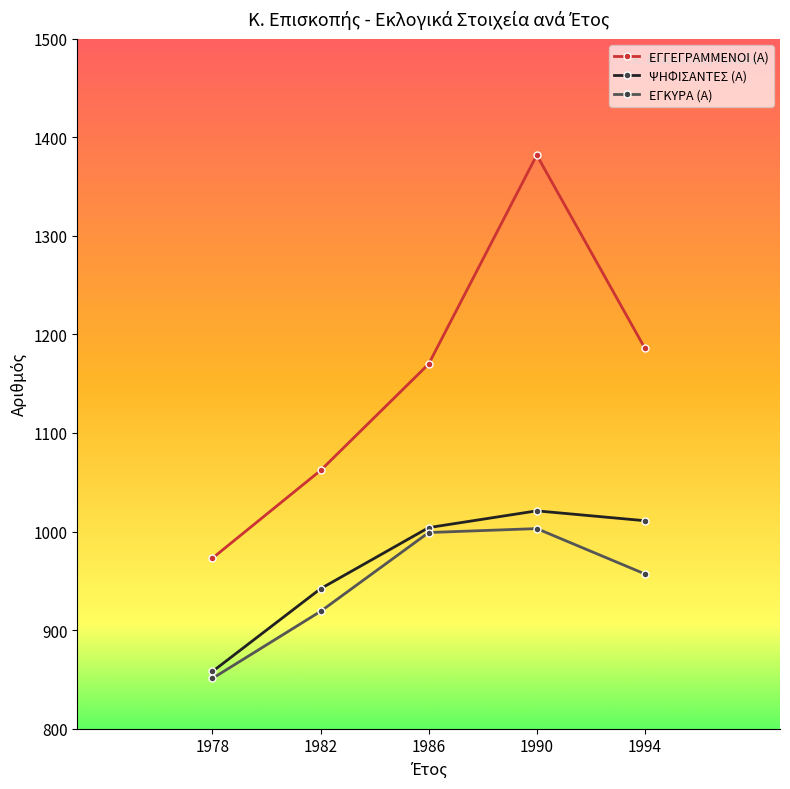

At which category does the chart reach its minimum across all series?

1978